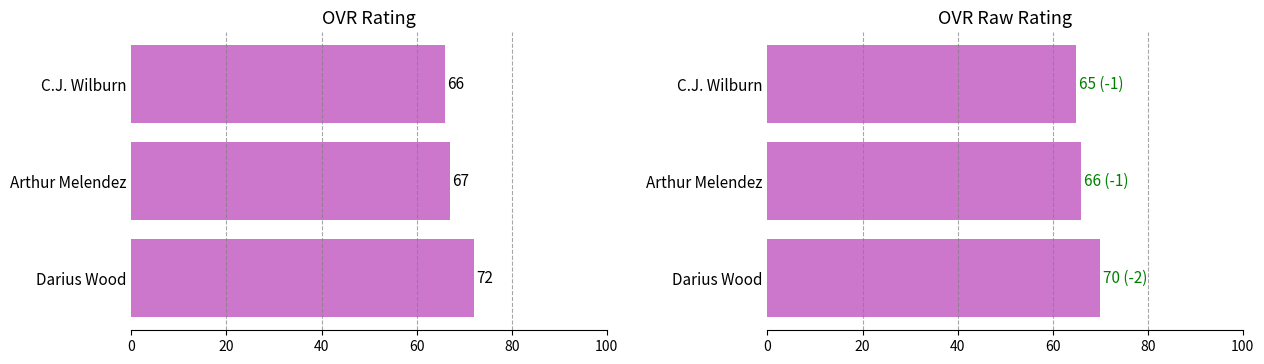

What is the value of the ovr_raw bar at the 2nd from the left?

66